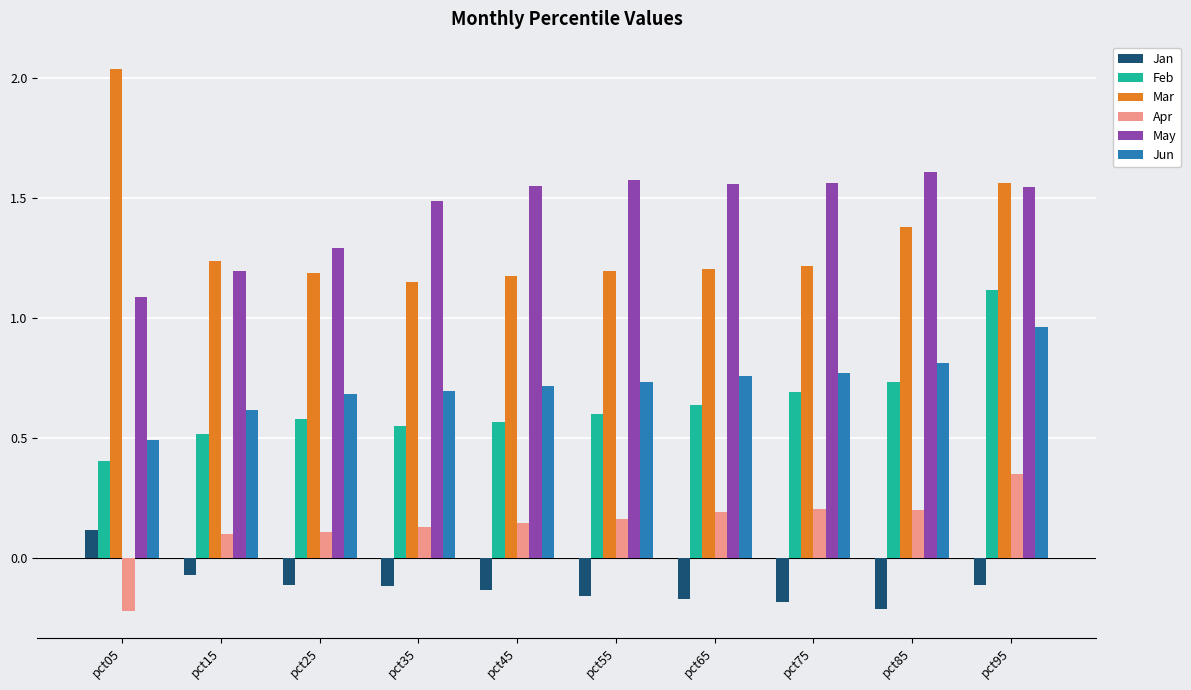

True or false: May has a value of 0.8 at pct45.

False